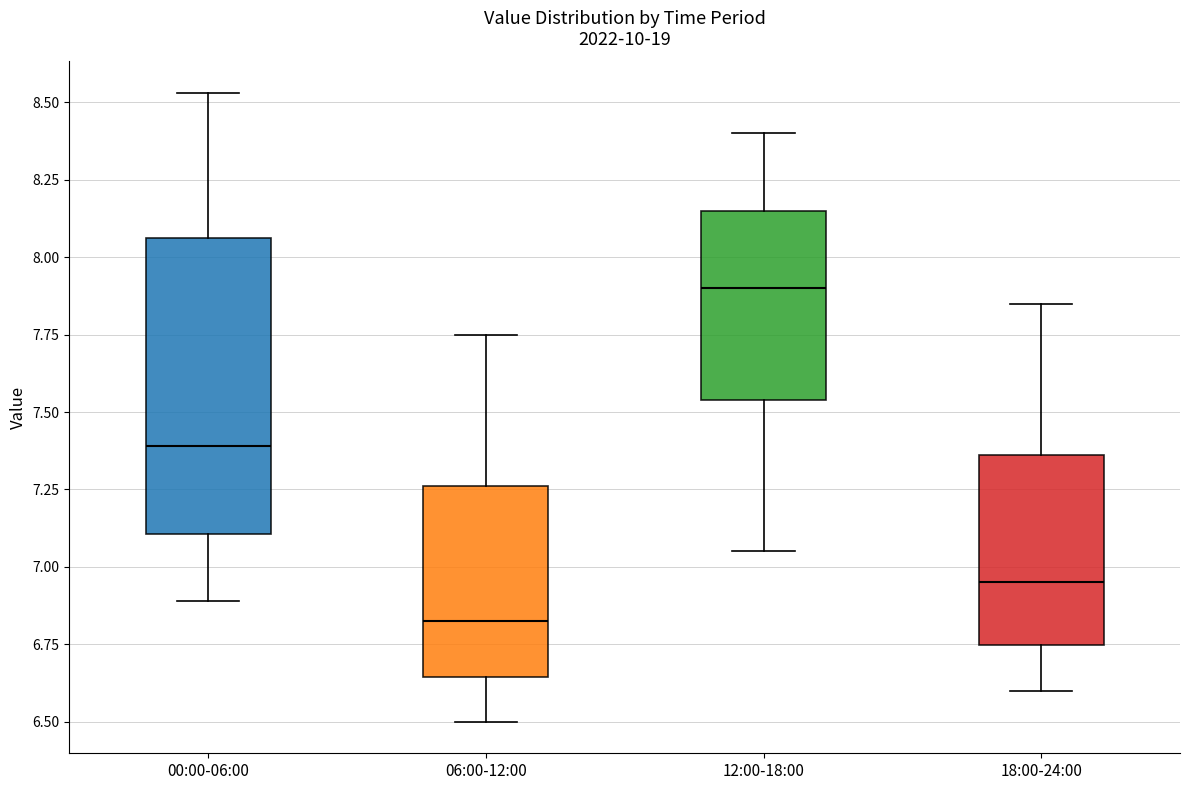

Reading left to right, read every box against the y-axis: the position of its median line, the range the box covers, and the ends of its whiskers. The values are not printed on the chart, so give them approximately, as read against the axis.

00:00-06:00: median 7.40, box 7.10 to 8.05, whiskers 6.90 to 8.55
06:00-12:00: median 6.85, box 6.65 to 7.25, whiskers 6.50 to 7.75
12:00-18:00: median 7.90, box 7.55 to 8.15, whiskers 7.05 to 8.40
18:00-24:00: median 6.95, box 6.75 to 7.35, whiskers 6.60 to 7.85